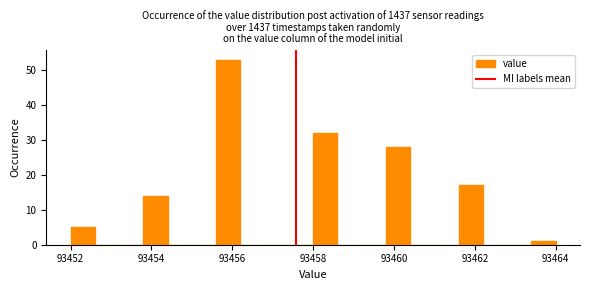

Read against the x-axis, roughly where is the centre of the tallest bar?

93456.0